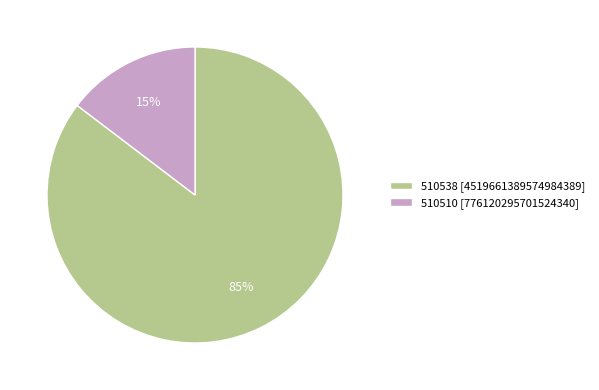

To the nearest percent, what percentage of the pie is 510538 [4519661389574984389]?

85%